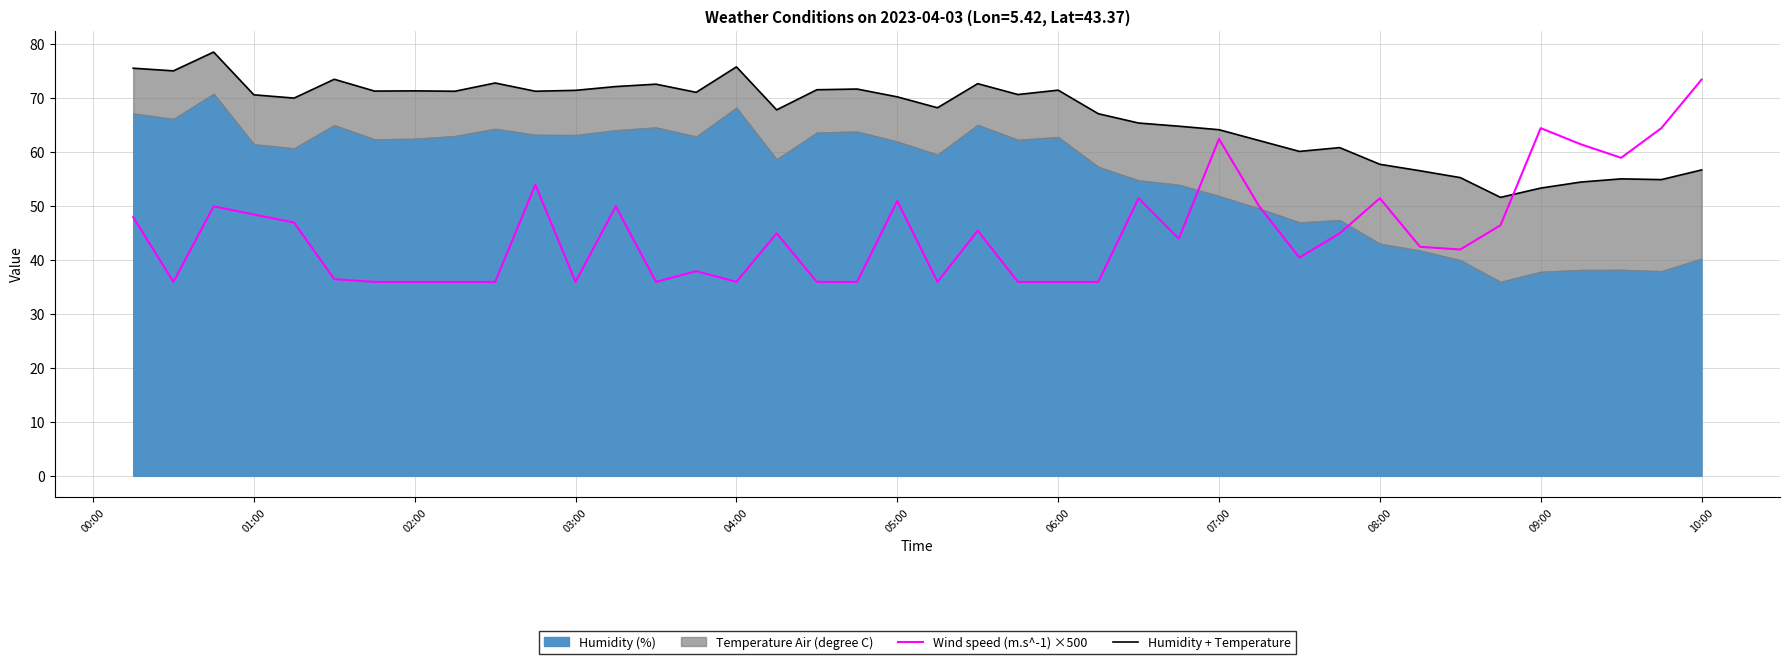

Which series has the largest total across all categories?

Humidity + Temperature